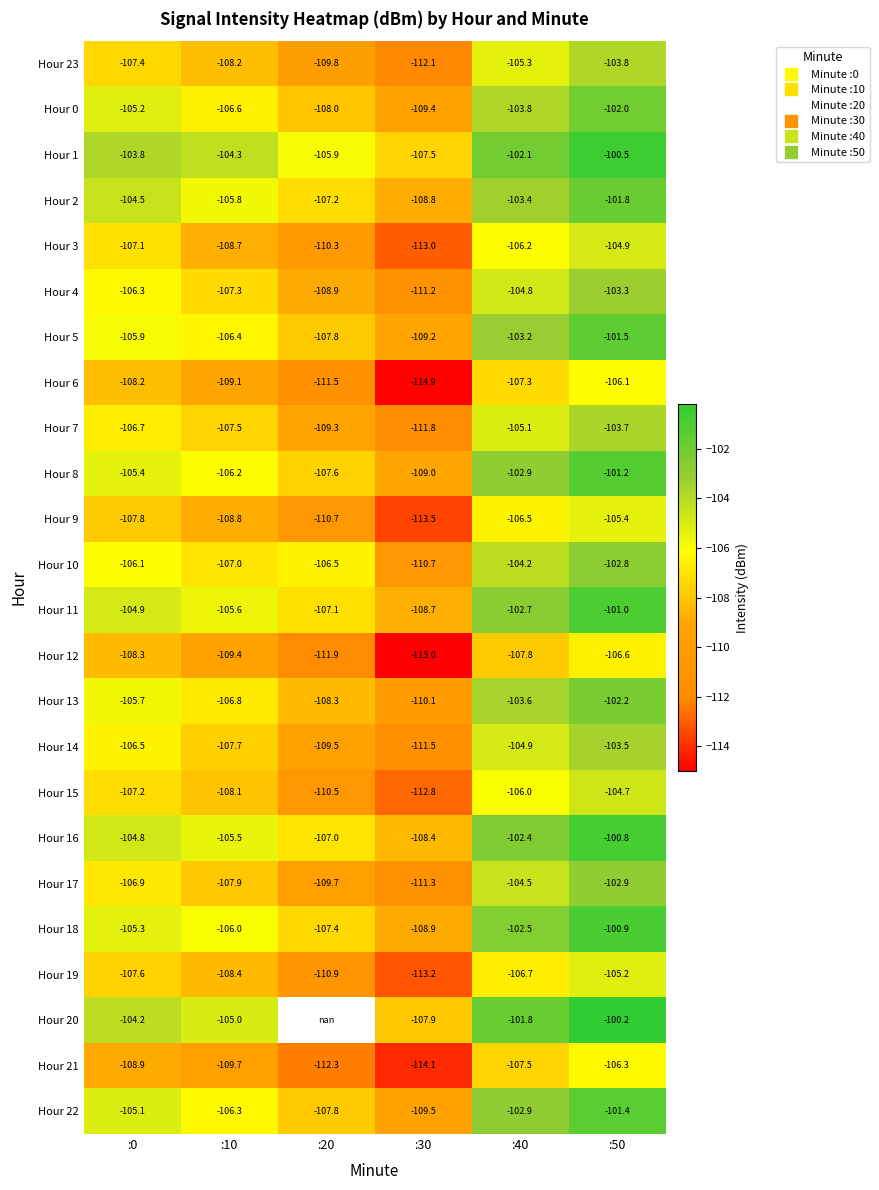

Which category has the lowest value in the Hour 12 series?

:30